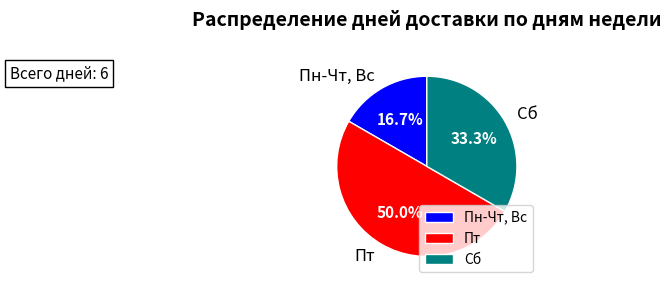

Does Сб account for over 50% of the chart?

No